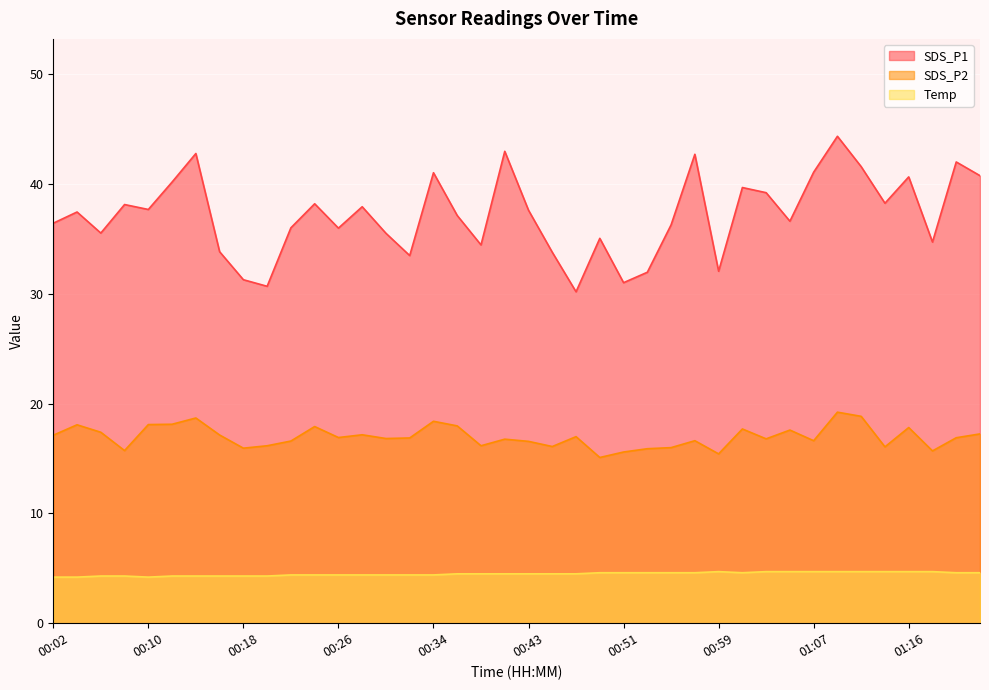

Which series has the largest total across all categories?

SDS_P1